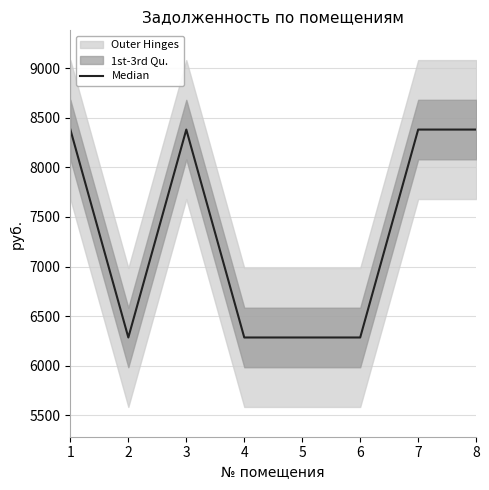

What is the sum of all values?

58665.6